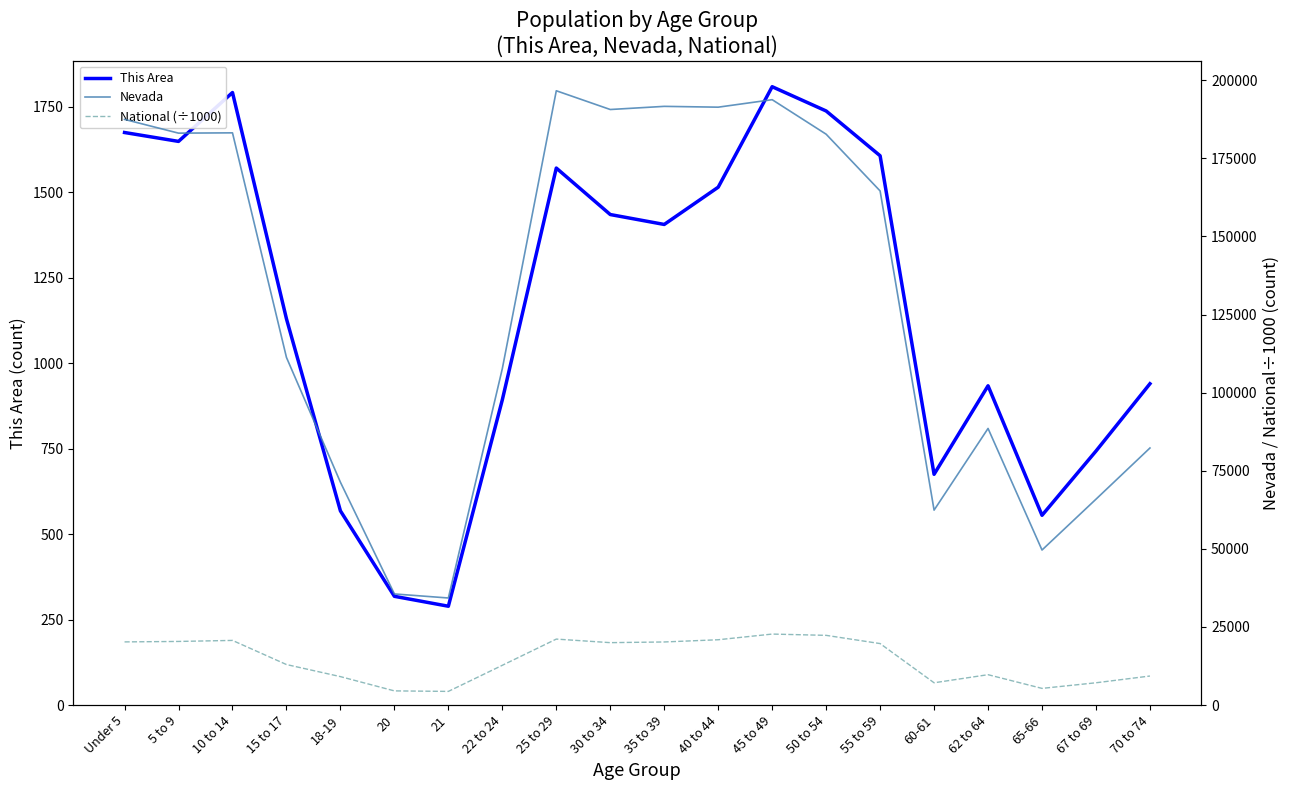

Where does the This Area series first go above 1406?

Under 5